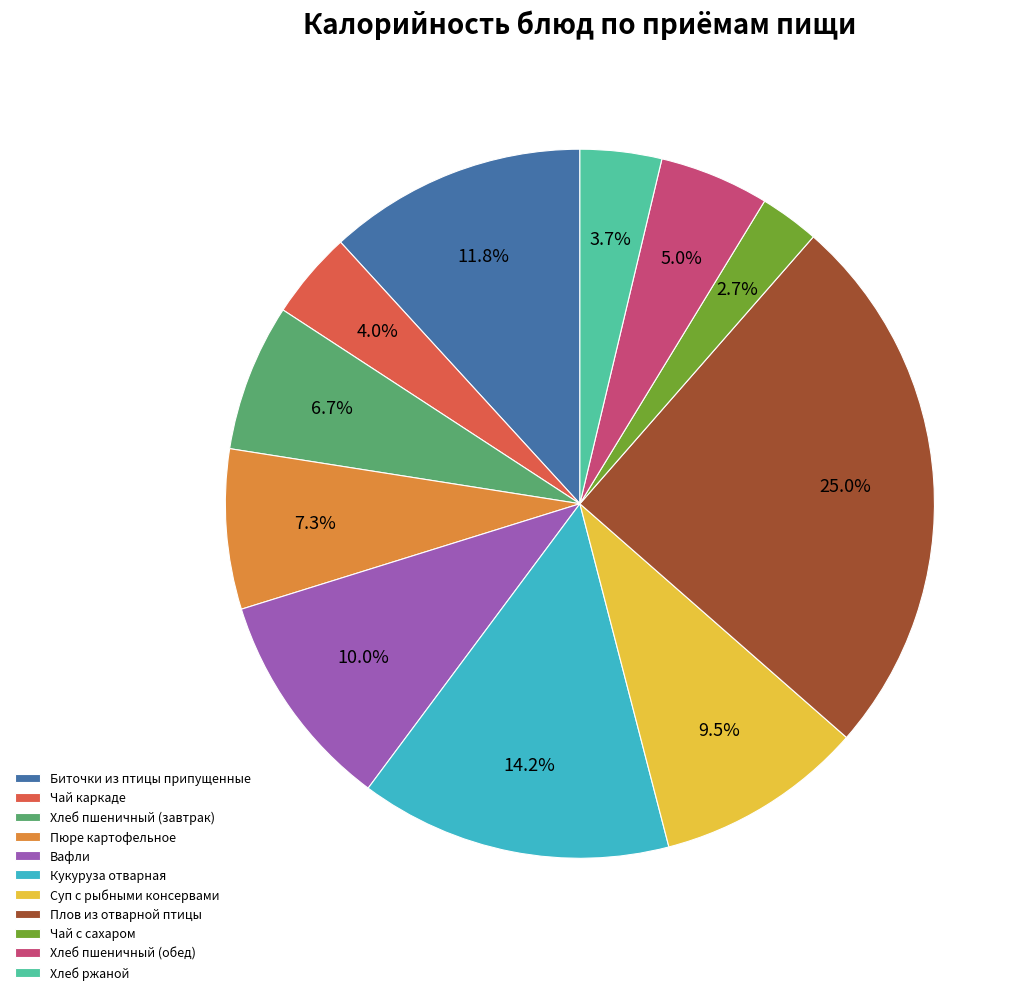

Is the sum of Плов из отварной птицы and Хлеб ржаной greater than half?

No